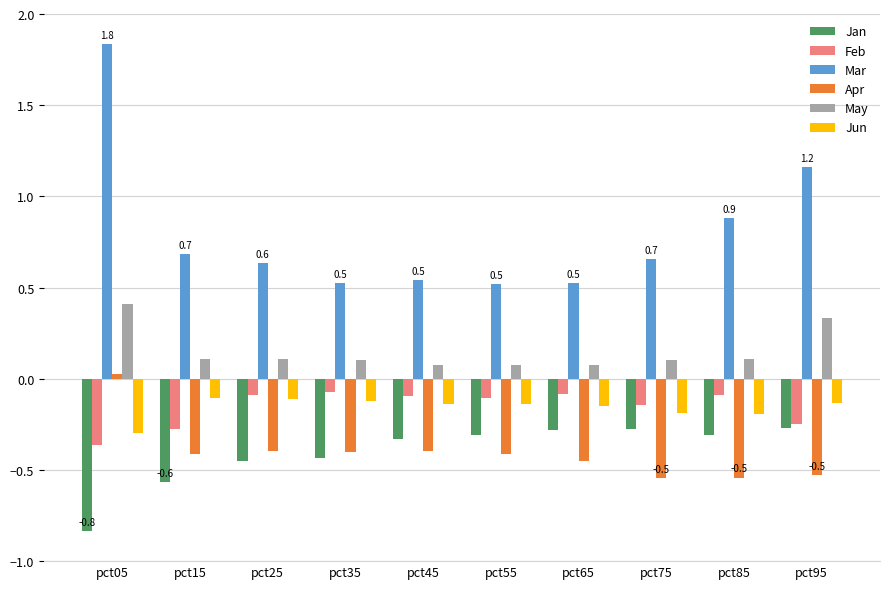

The Jan series shows -0.3 at pct75. True or false?

True